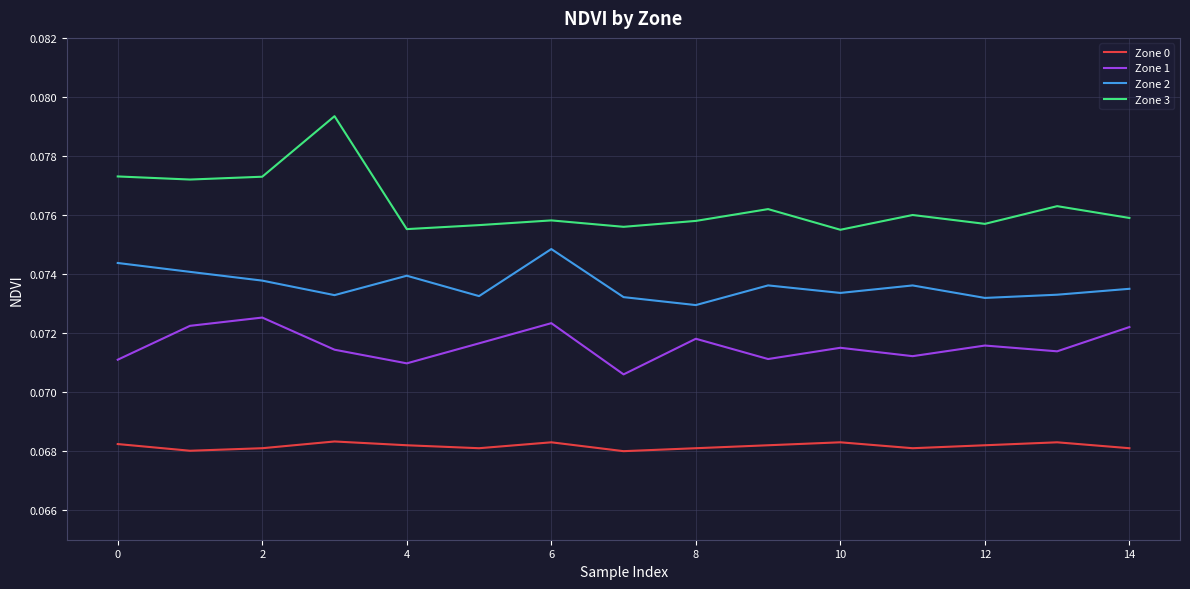

What are all the series names shown in the legend?

Zone 0, Zone 1, Zone 2, Zone 3